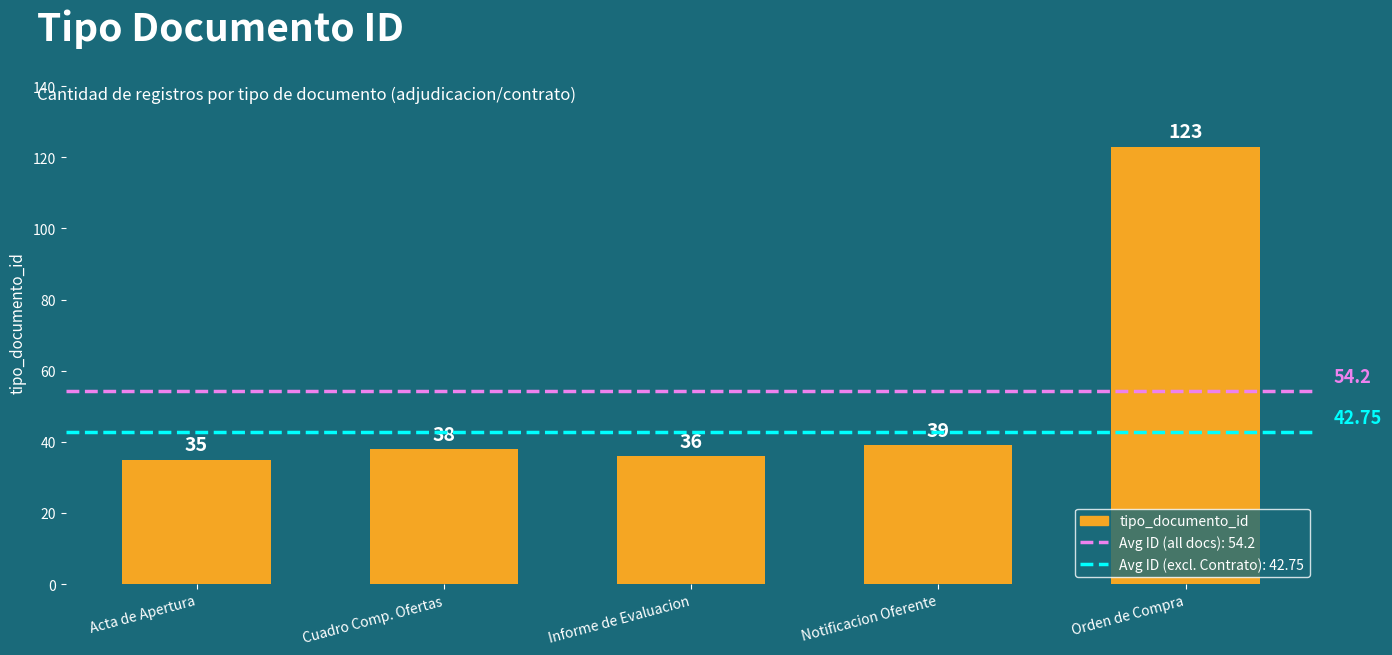

What is the change in value from Notificacion Oferente to Orden de Compra?

+84